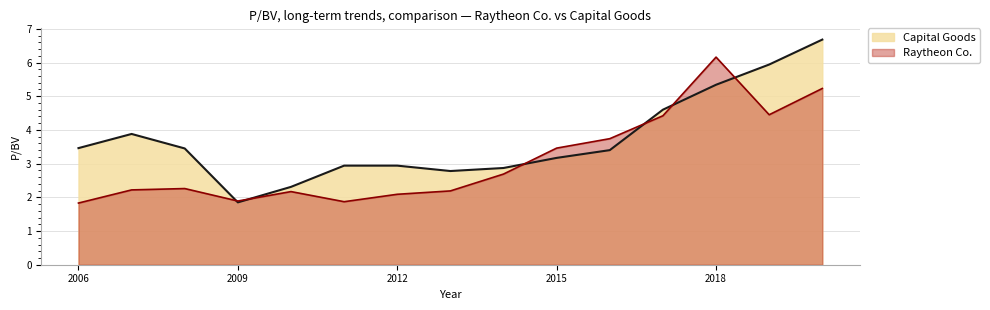

Which series has the largest total across all categories?

Capital Goods